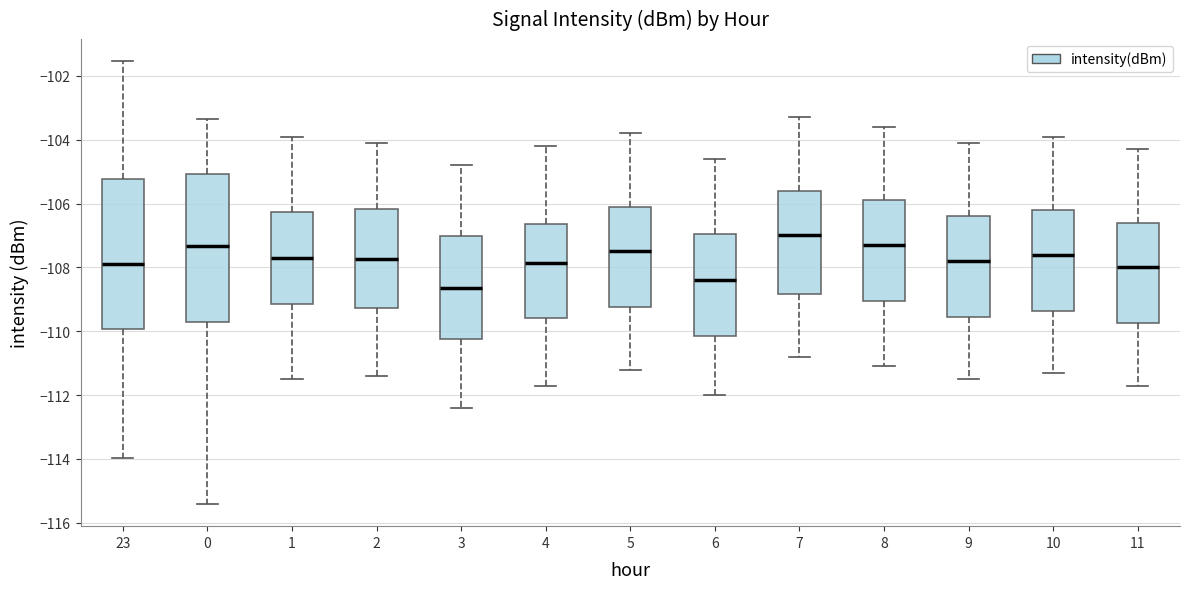

Which box has the lowest median line?

3